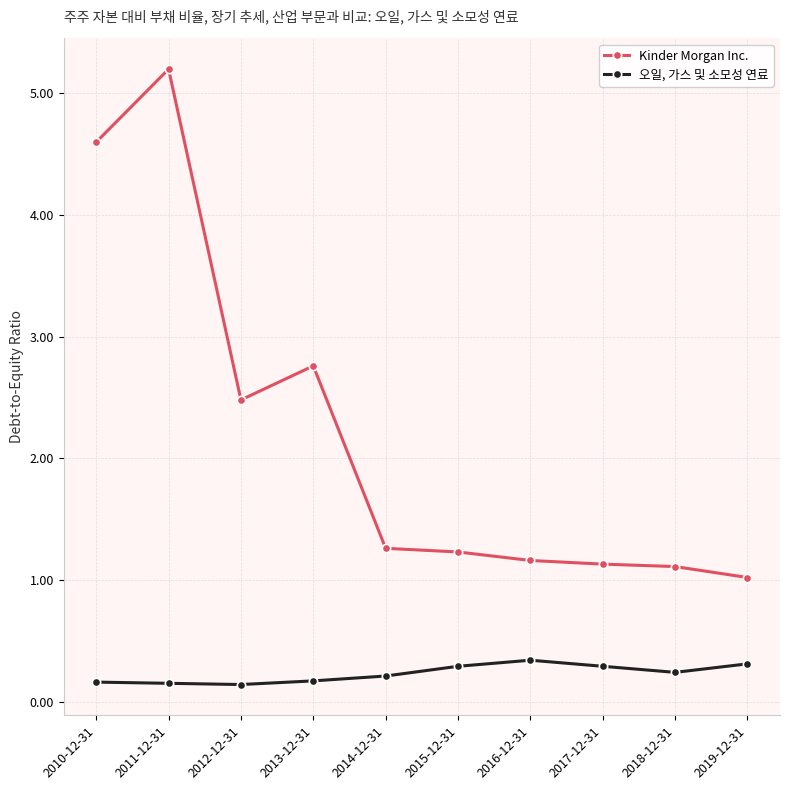

What is the difference between the second highest and minimum values in the Kinder Morgan Inc. series?

3.6